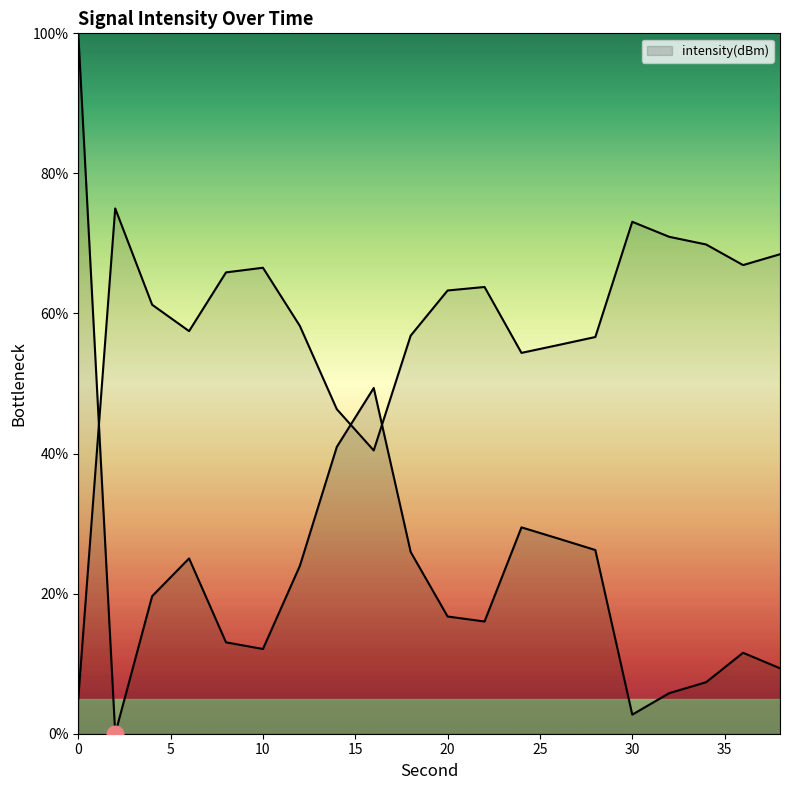

How many data points are less than 19?

10